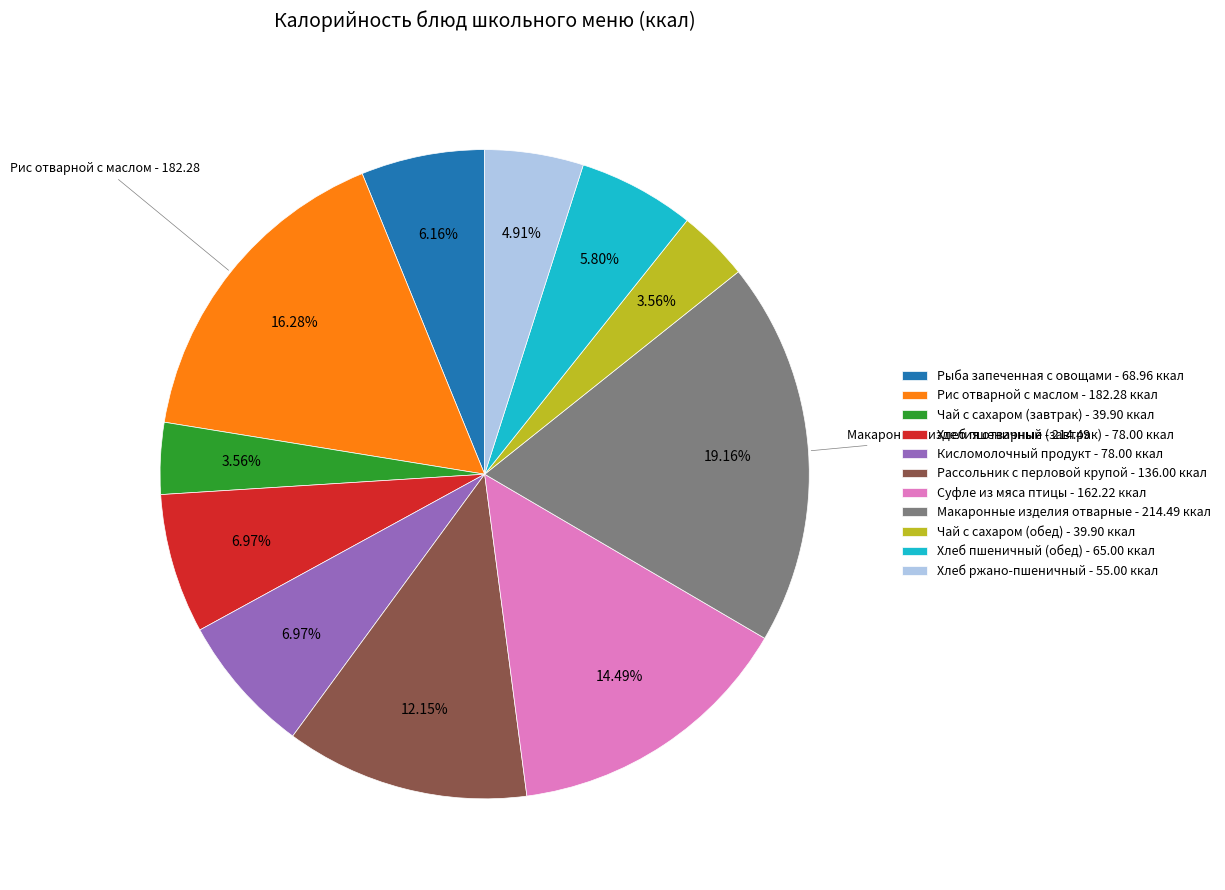

Does Чай с сахаром (обед) represent more than half of the total?

No